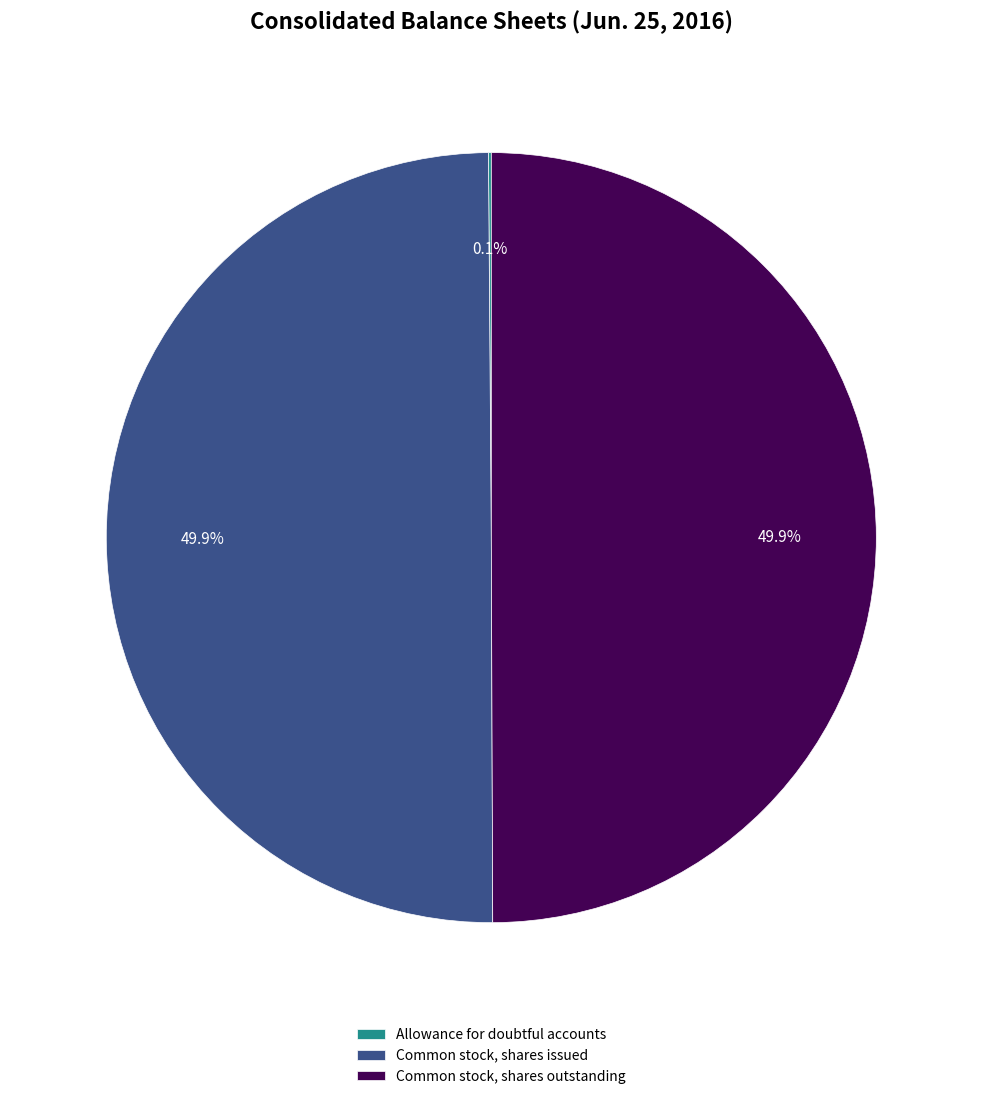

Approximately how many times larger is the value at Common stock, shares outstanding compared to Common stock, shares issued?

1.0